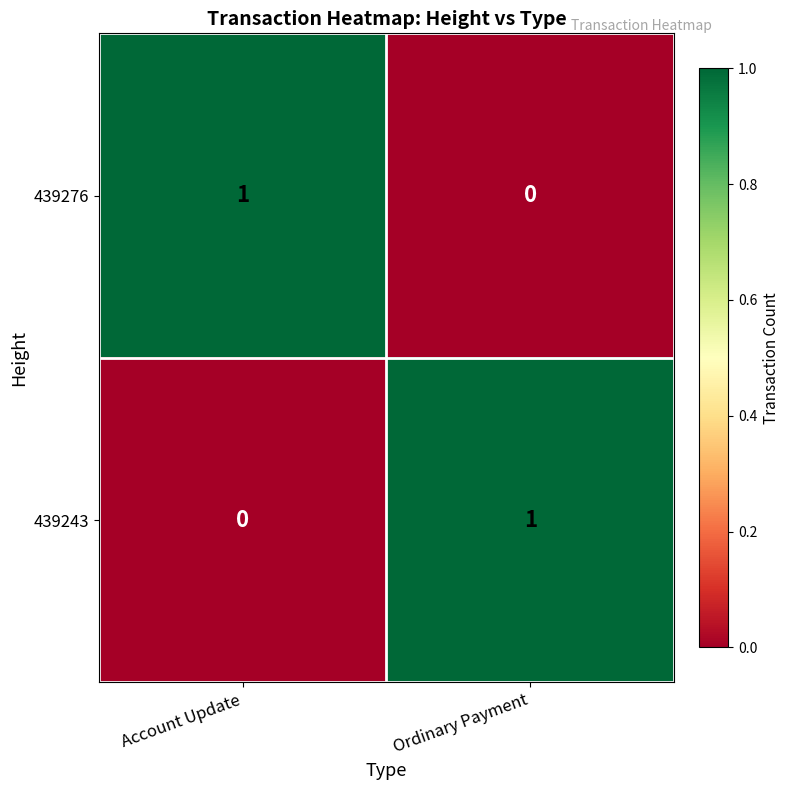

At Account Update, list the series in order from smallest to largest.

439243, 439276